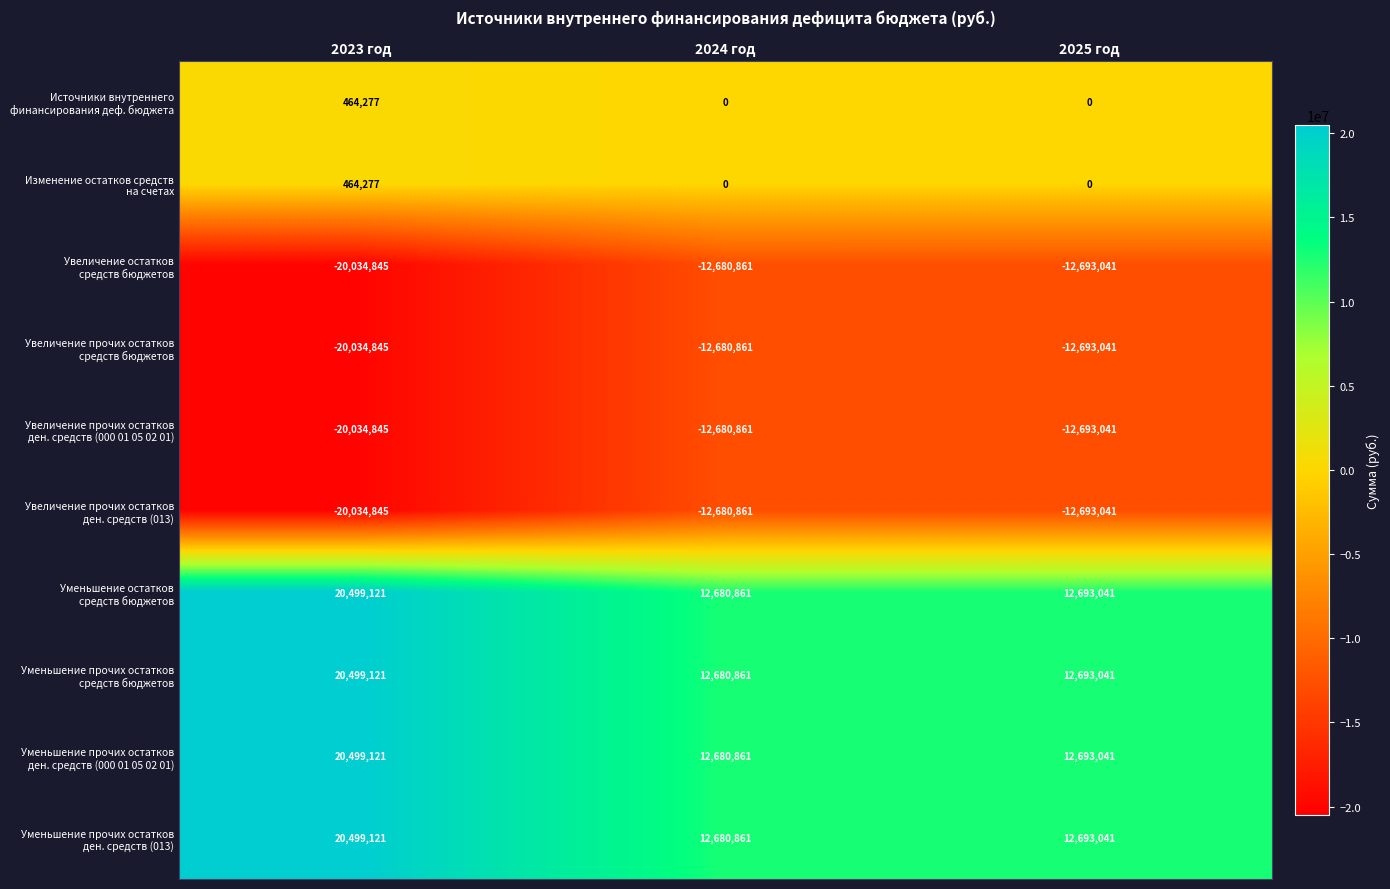

How many series are shown in this chart?

10